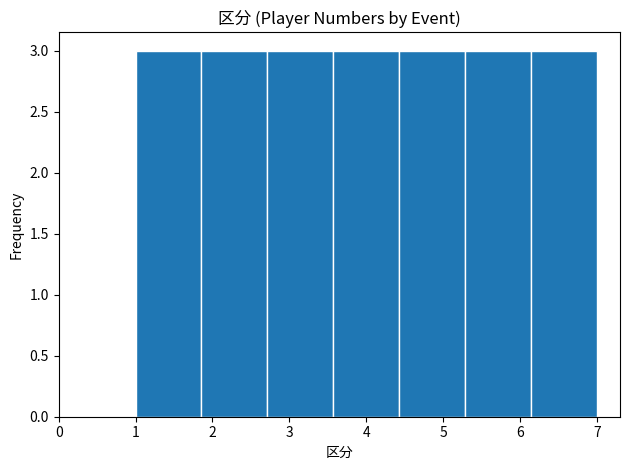

Reading left to right, transcribe this chart: for each bar, give the range it covers on the x-axis and its height. Neither the bar edges nor the heights are printed on the chart, so give them approximately, as read against the axes.

1.0 to 1.9: 3
1.9 to 2.7: 3
2.7 to 3.6: 3
3.6 to 4.4: 3
4.4 to 5.3: 3
5.3 to 6.1: 3
6.1 to 7.0: 3